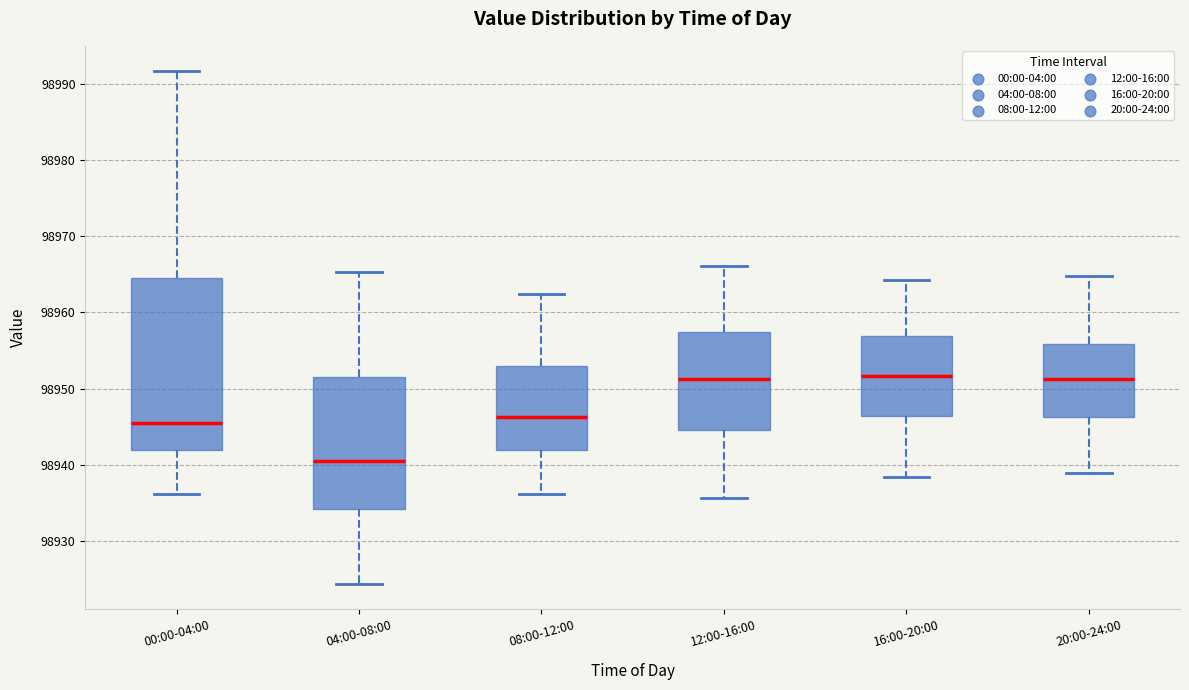

Comparing the boxes themselves (not the whiskers), which one is the tallest?

00:00-04:00